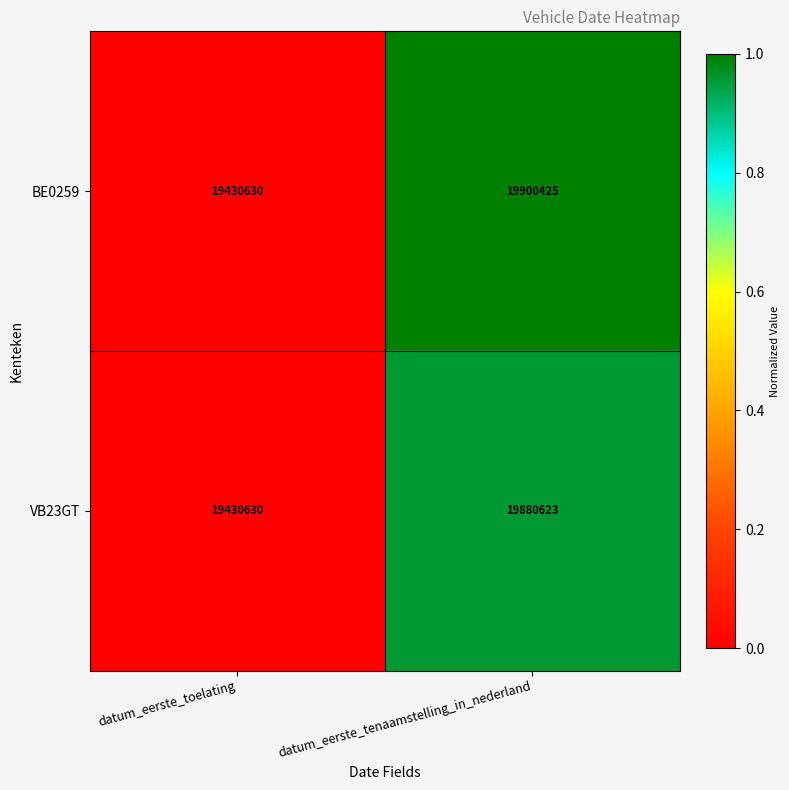

Is it true that BE0259 equals 9428602 at datum_eerste_toelating?

False